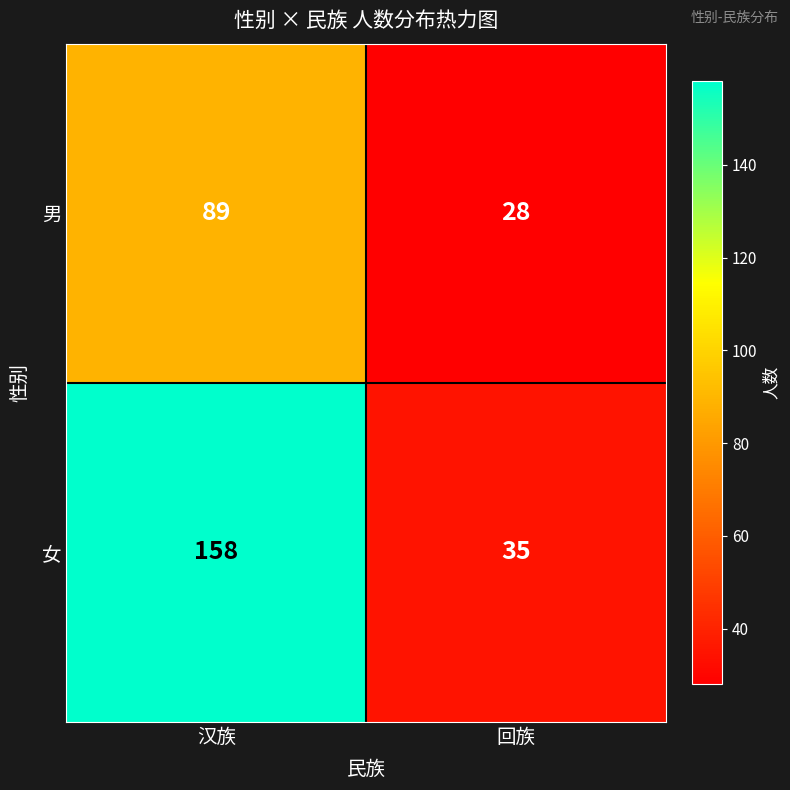

What is the spread (max minus min) of values at 回族?

7